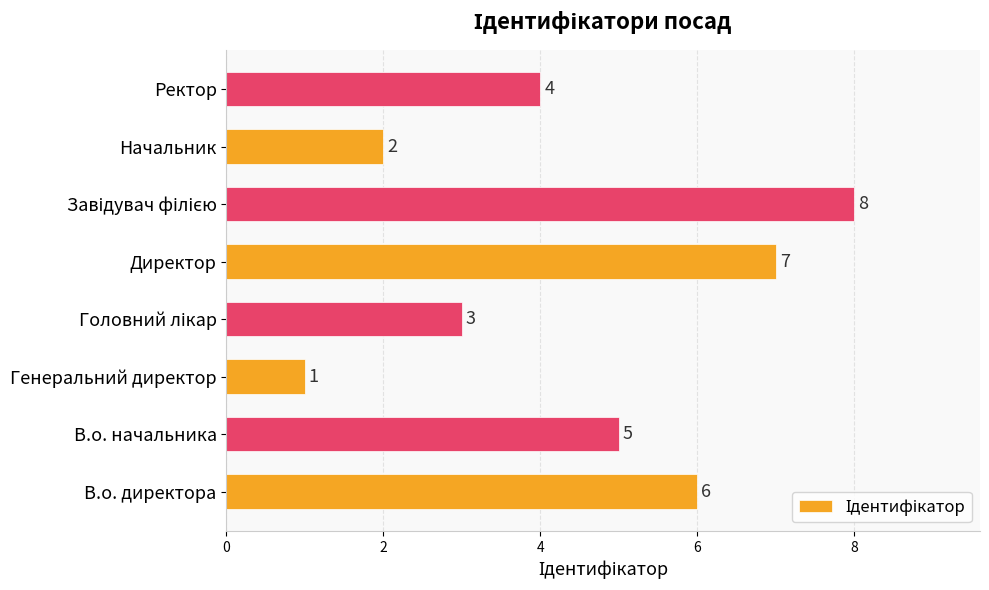

At which category does the chart reach its minimum across all series?

Генеральний директор